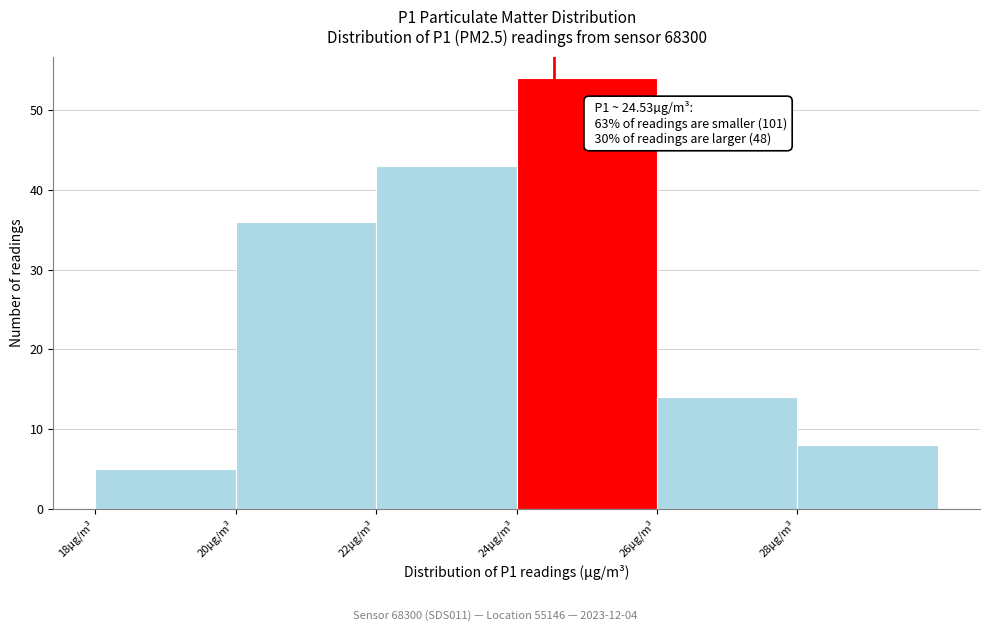

Which range on the x-axis has the tallest bar?

24 to 26